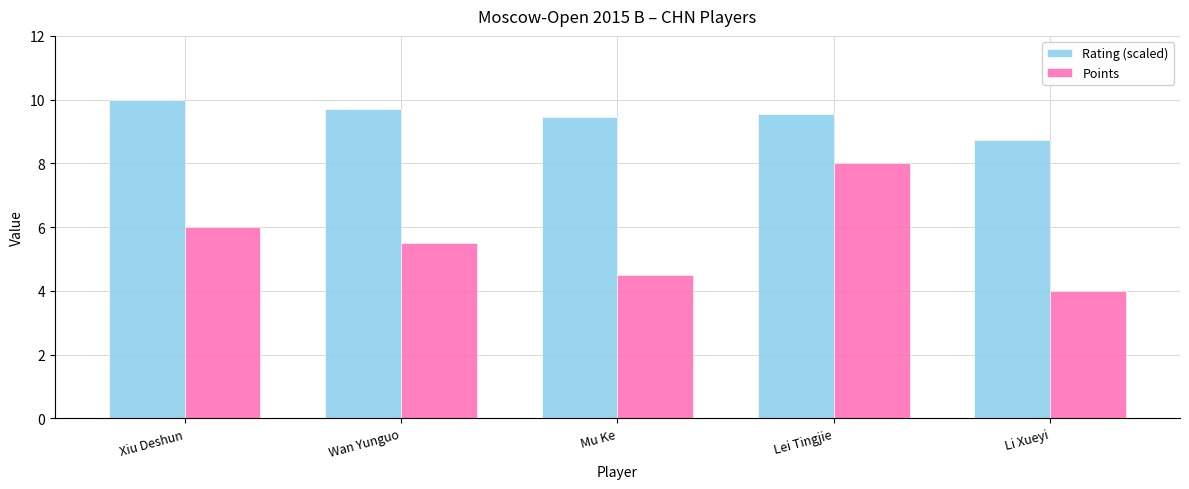

At which category is the sum across all series the highest?

Lei Tingjie